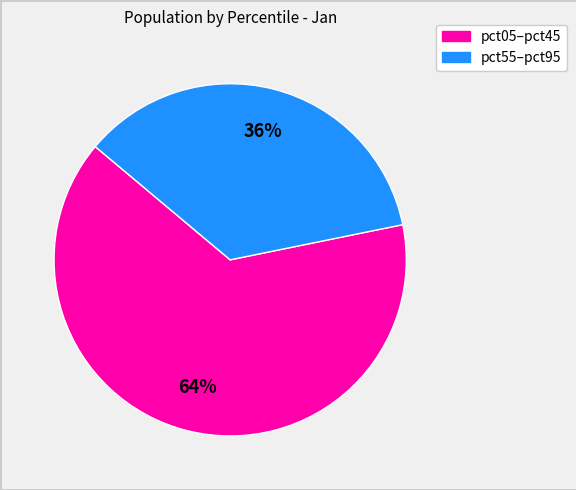

To the nearest percent, what is the average slice percentage?

50%